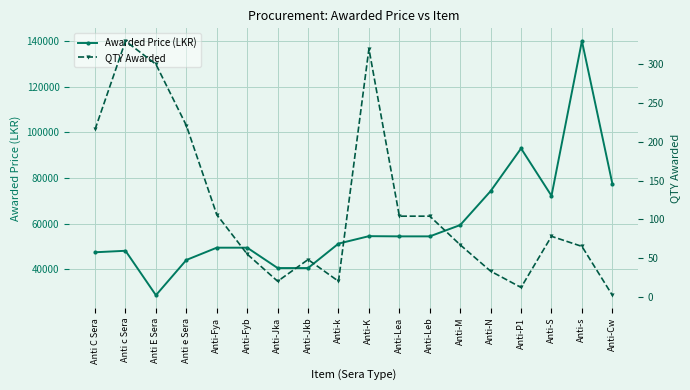

What is the value of the Awarded Price (LKR) point at the 18th from the left?

77501.0